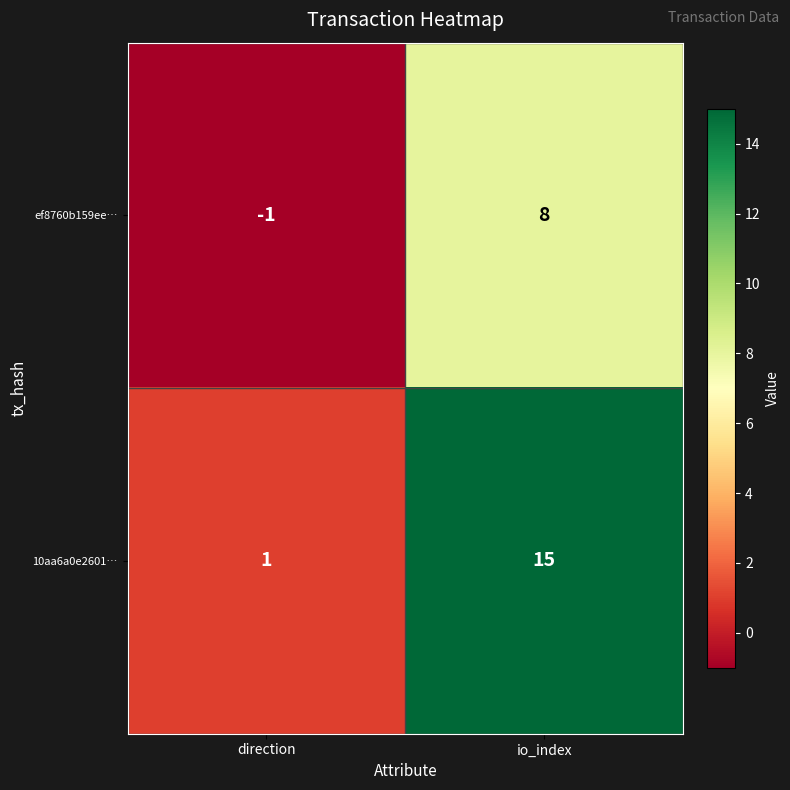

At which category does the chart reach its minimum across all series?

direction